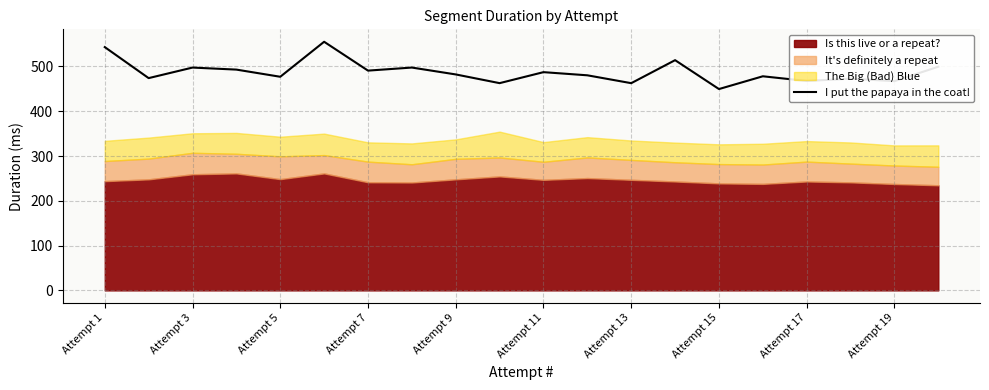

Reading left to right, list all the values displayed in this chart.

543.2	473.9	497.5	492.9	477.0	555.1	490.7	497.5	482.2	462.7	487.2	480.2	462.6	514.0	449.5	478.0	467.5	472.7	467.2	499.4